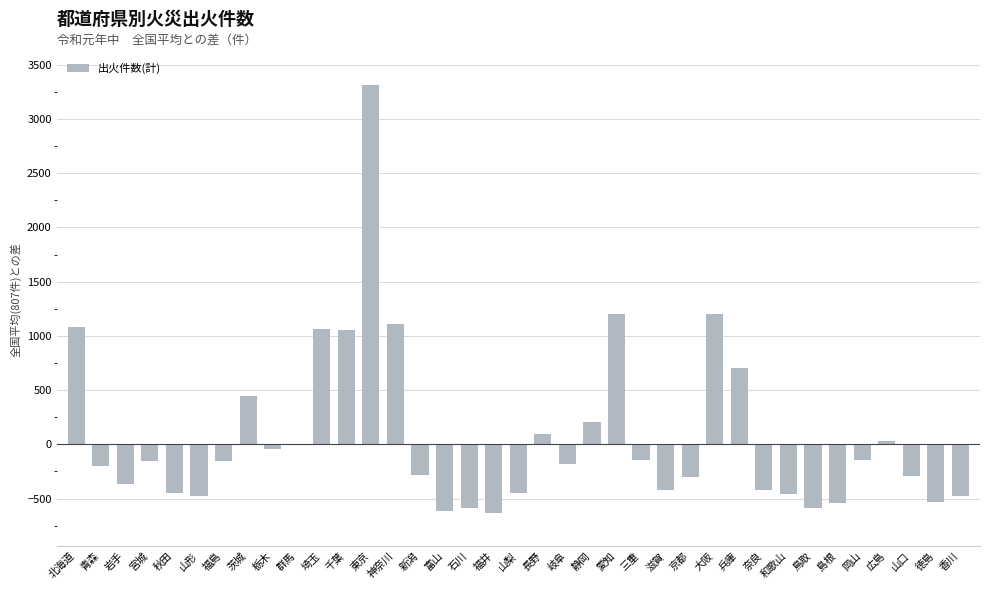

The value at 福井 is -637. True or false?

True